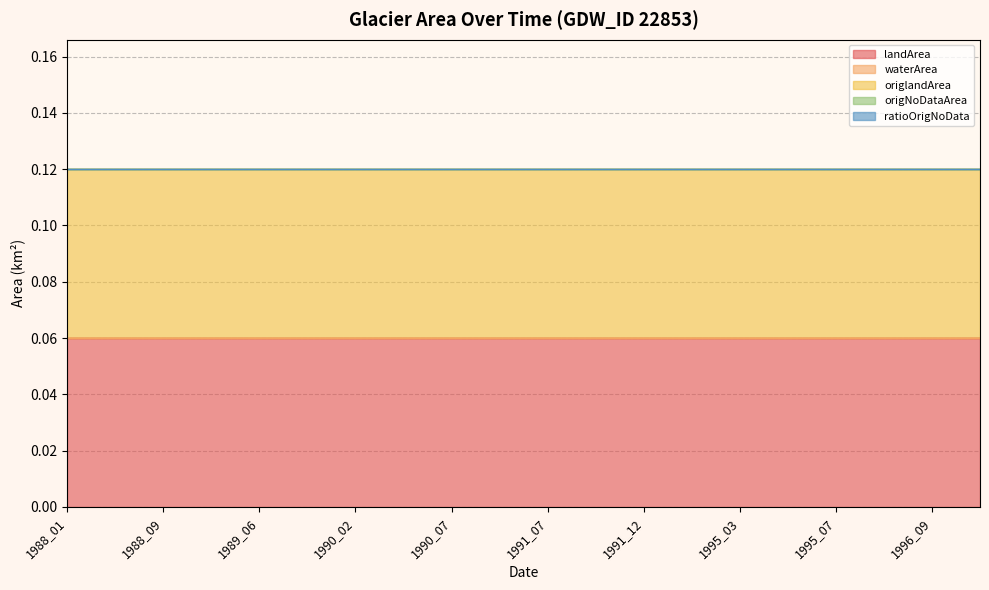

What are all the series names shown in the legend?

landArea, waterArea, origlandArea, origNoDataArea, ratioOrigNoData